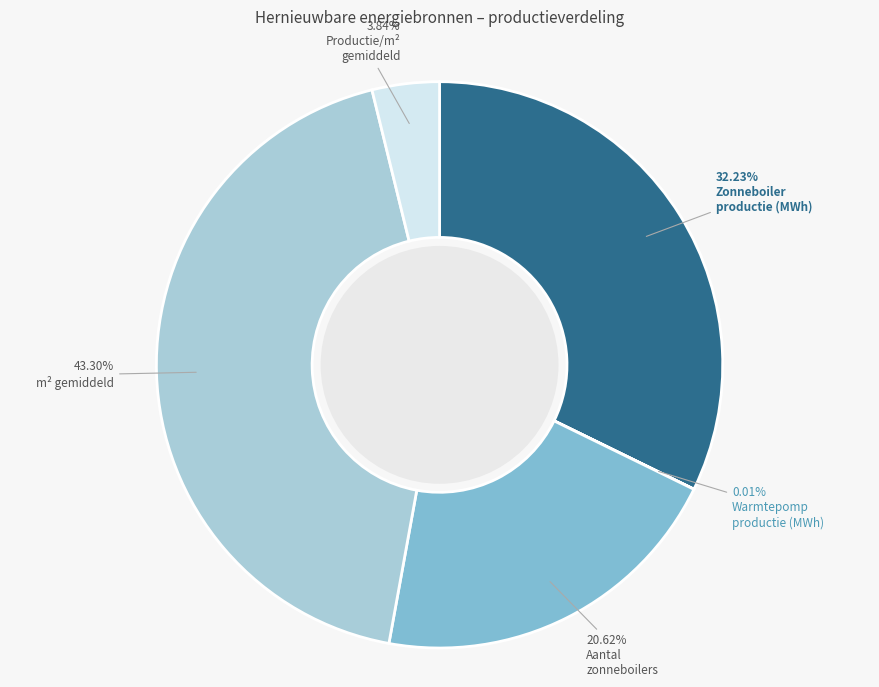

Is there any slice that represents more than half of the pie?

No